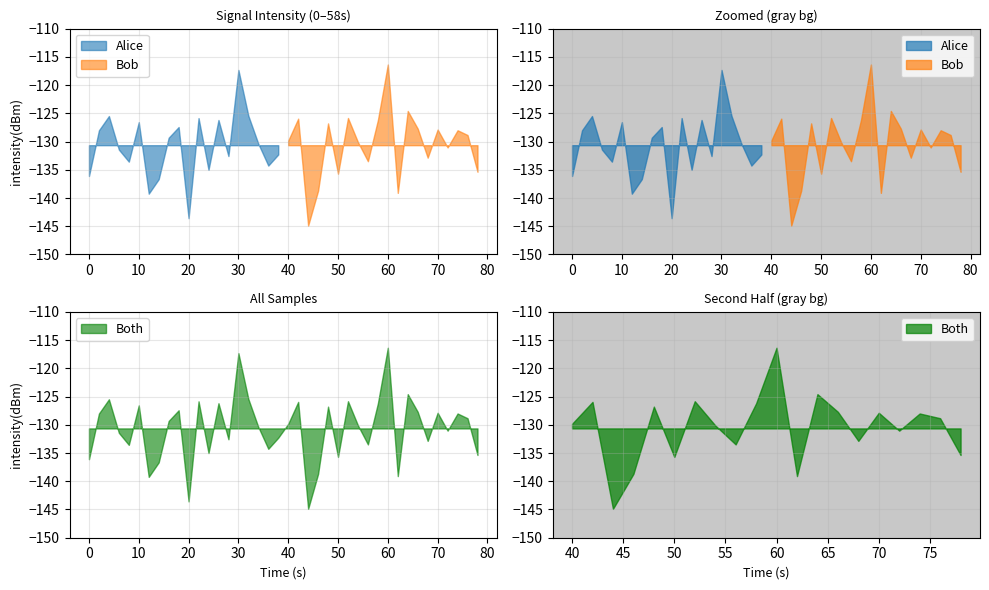

Rank the categories by value from highest to lowest.

30, 15, 32, 16, 2, 26, 11, 21, 13, 29, 5, 24, 9, 33, 35, 37, 1, 38, 8, 20, 27, 17, 36, 3, 19, 14, 34, 28, 4, 18, 12, 39, 25, 0, 7, 23, 31, 6, 10, 22